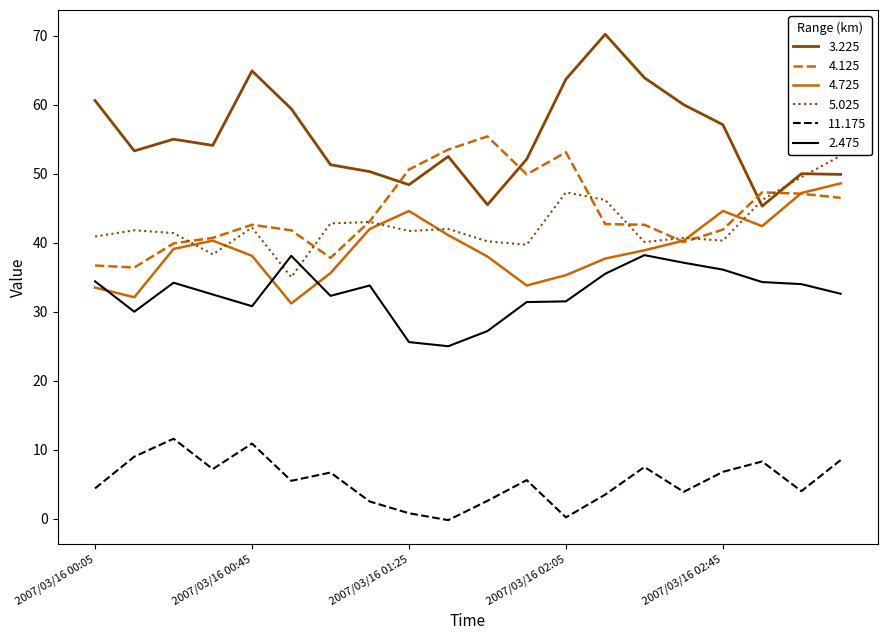

Which series has the largest total across all categories?

3.225